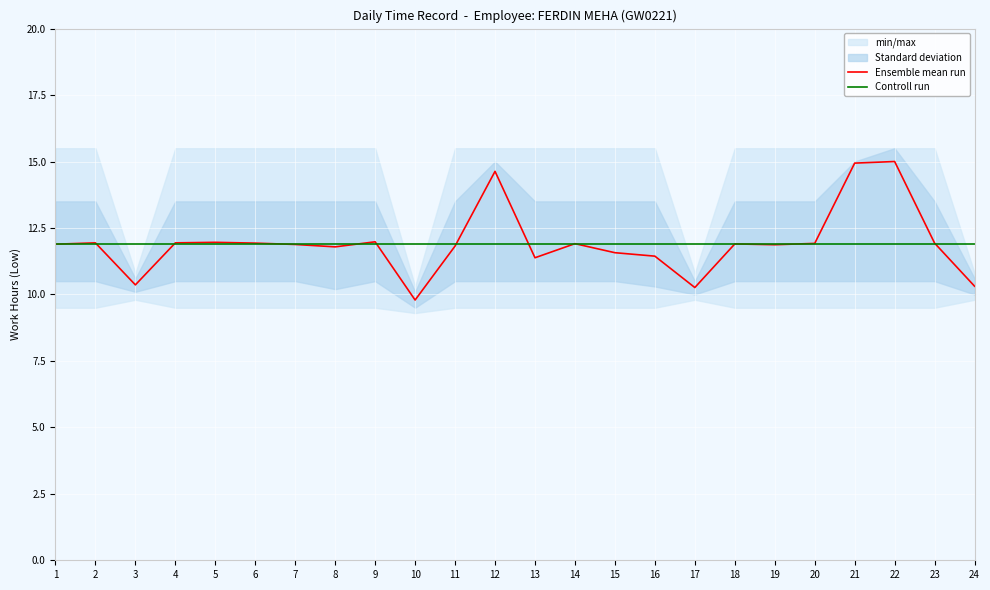

Which series has the largest total across all categories?

Ensemble mean run